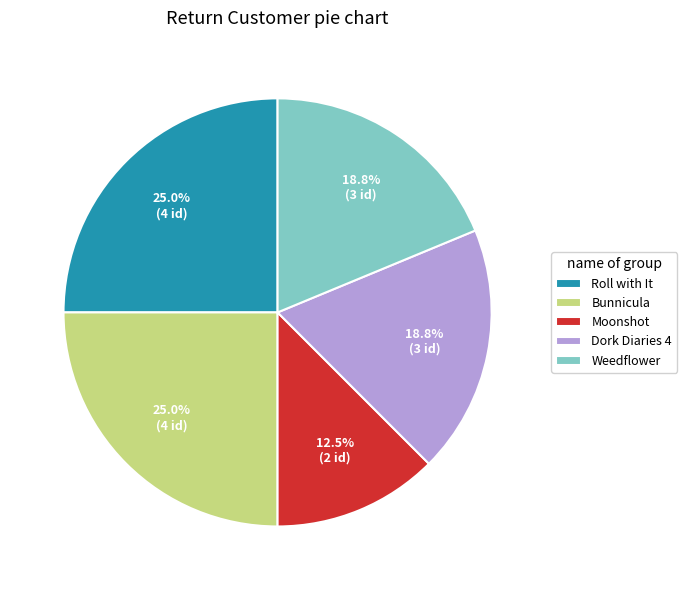

To the nearest percent, what percentage of the pie is Bunnicula?

25%